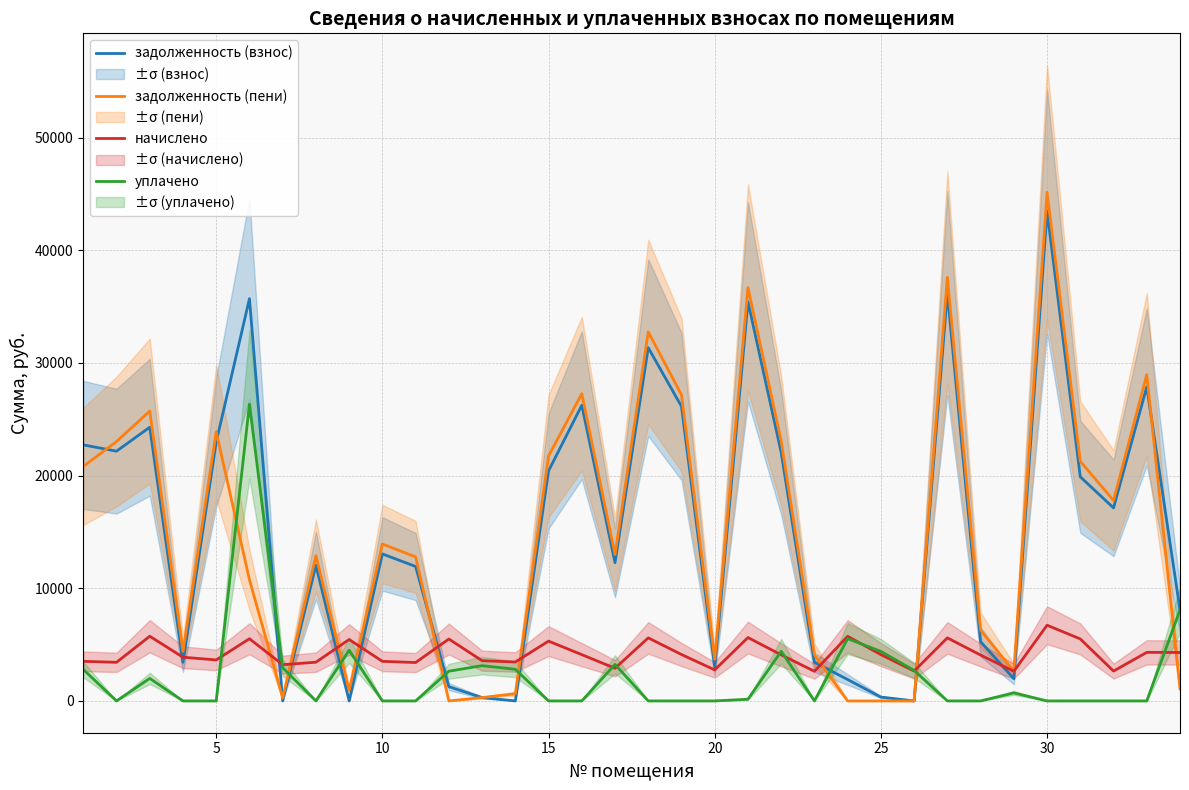

What is the sum of all задолженность (пени) values?

500529.0